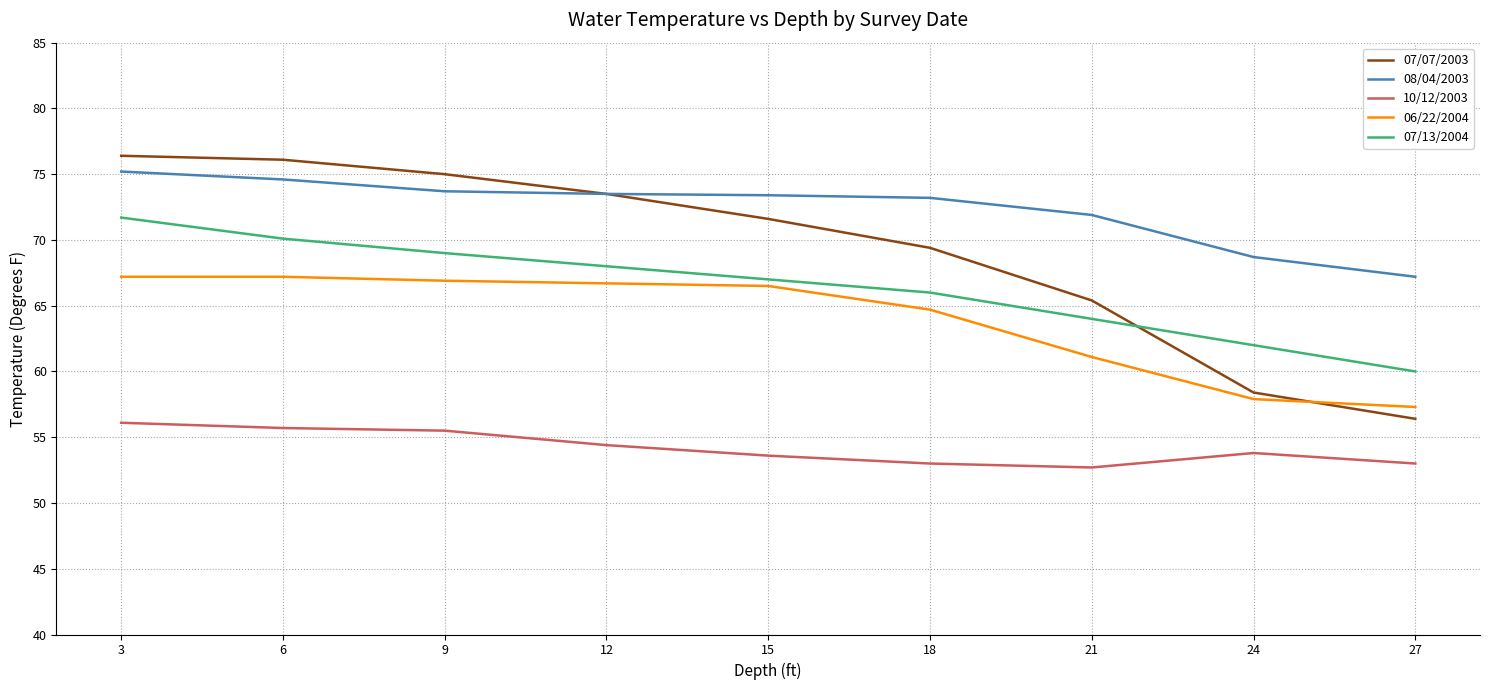

Where does the 07/13/2004 series first go above 67?

3